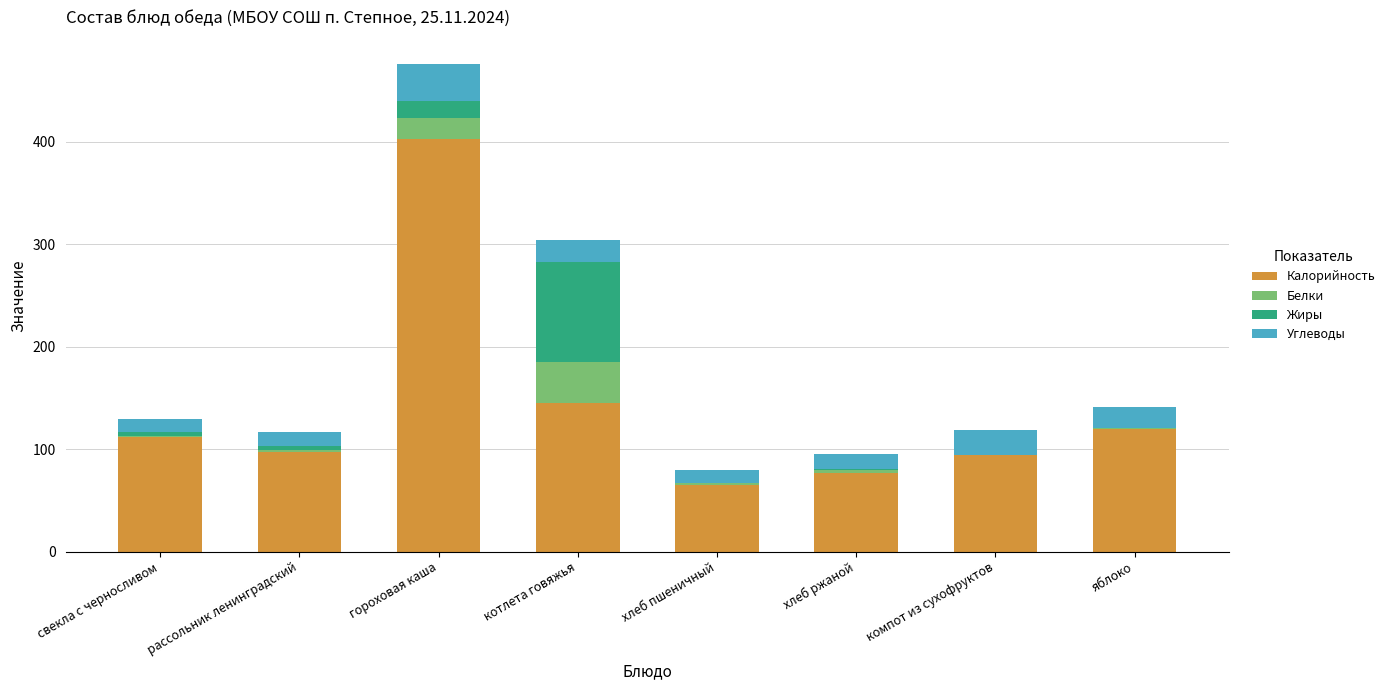

The Калорийность series shows 35.4 at свекла с черносливом. True or false?

False